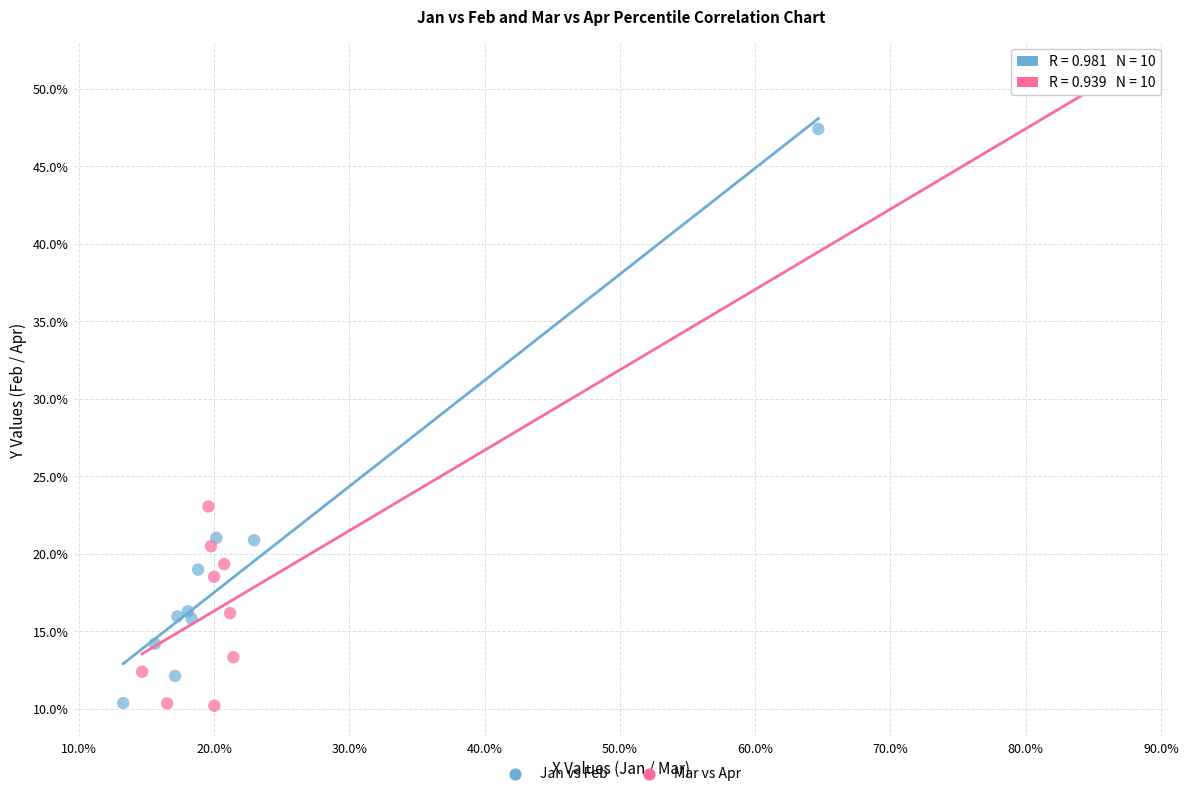

Which series has the widest spread of Y values?

Mar vs Apr